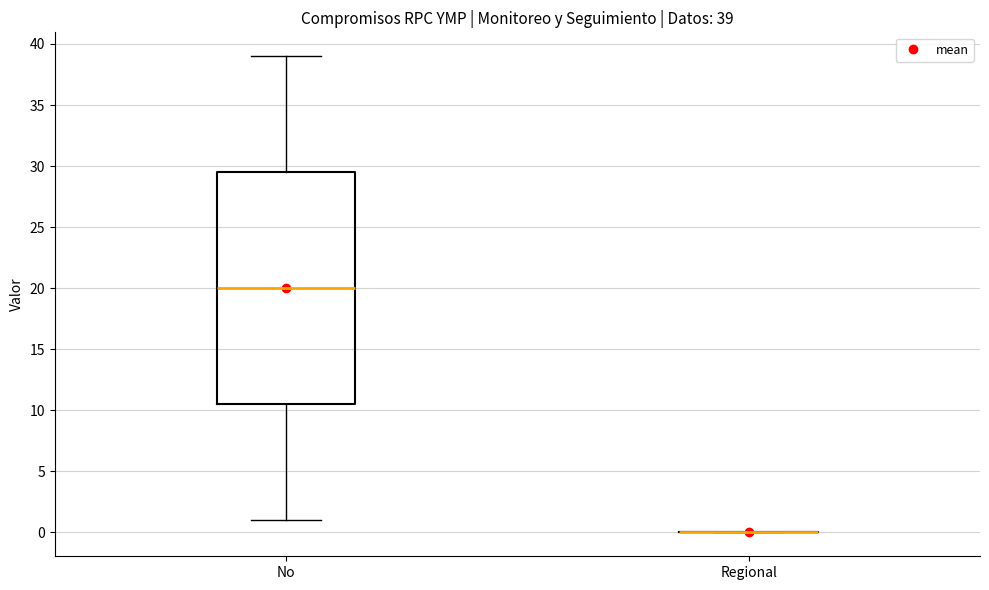

Comparing the boxes themselves (not the whiskers), which one is the tallest?

No